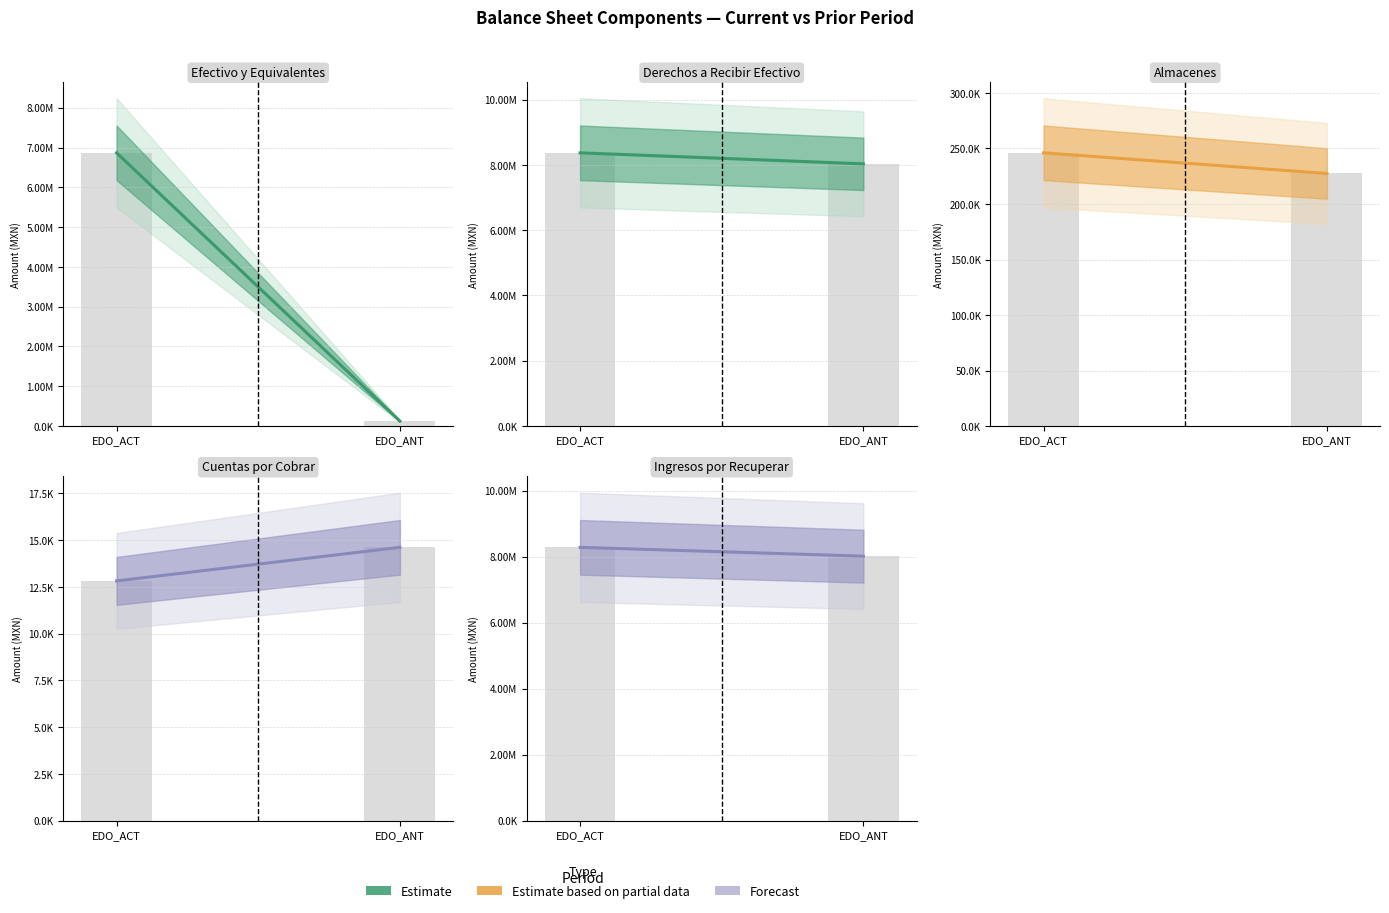

List the labels in order of value, smallest first.

EDO_ANT, EDO_ACT